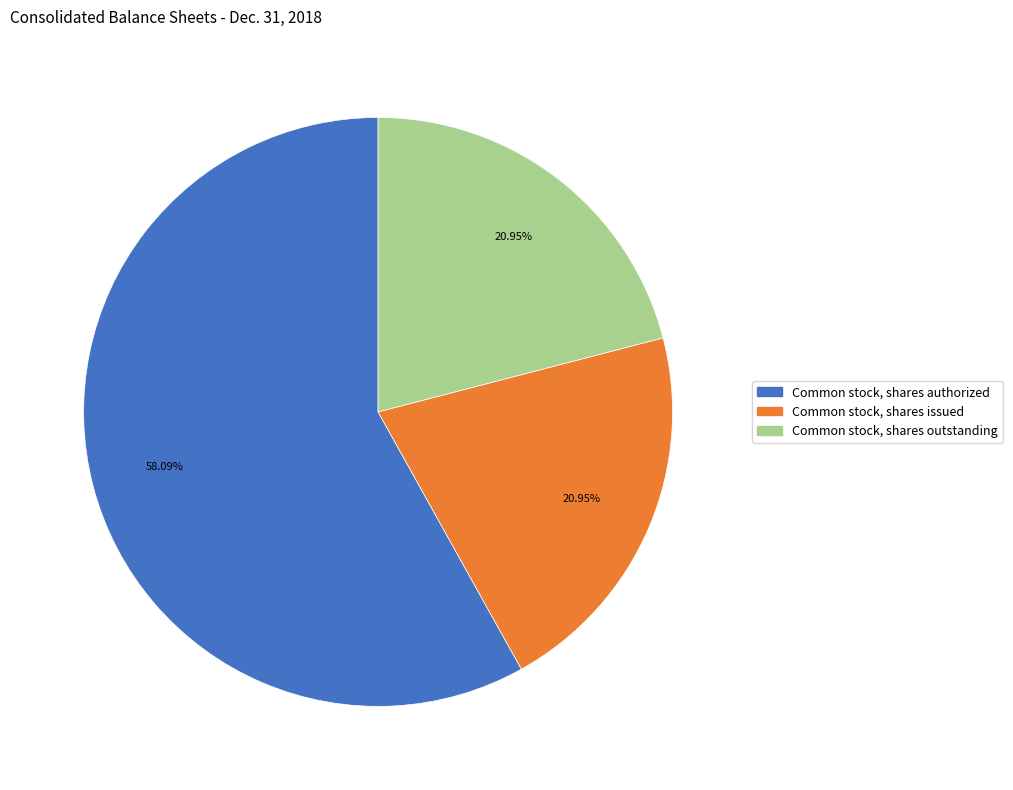

Which category has the biggest portion of the pie?

Common stock, shares authorized